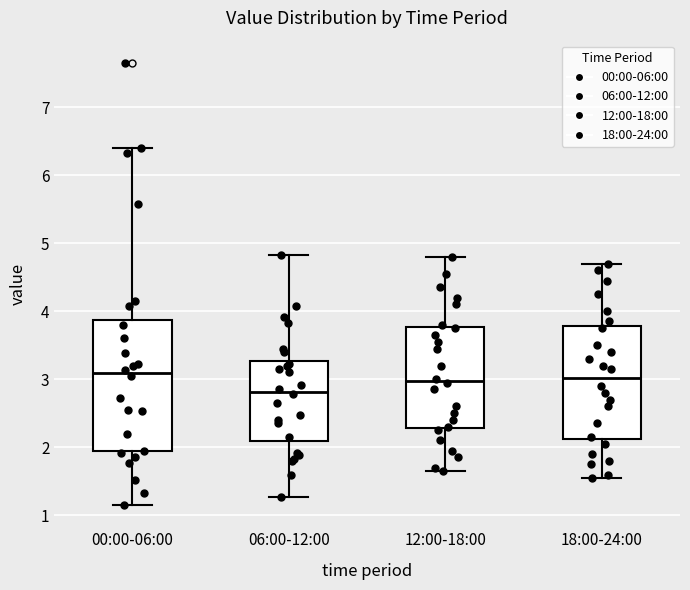

Reading left to right, read every box against the y-axis: the position of its median line, the range the box covers, and the ends of its whiskers. The values are not printed on the chart, so give them approximately, as read against the axis.

00:00-06:00: median 3.1, box 1.9 to 3.9, whiskers 1.2 to 6.4
06:00-12:00: median 2.8, box 2.1 to 3.3, whiskers 1.3 to 4.8
12:00-18:00: median 3.0, box 2.3 to 3.8, whiskers 1.7 to 4.8
18:00-24:00: median 3.0, box 2.1 to 3.8, whiskers 1.6 to 4.7